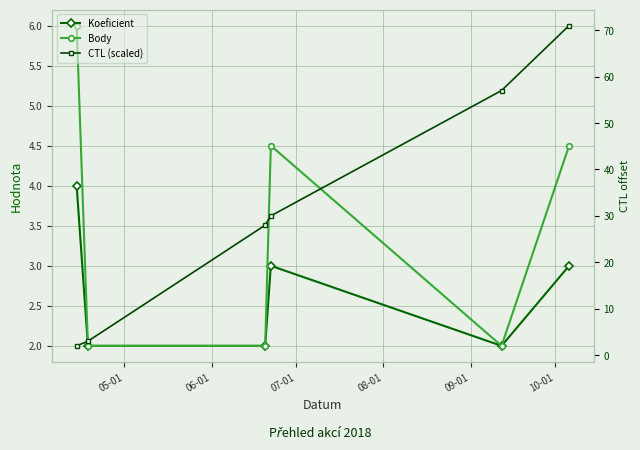

What value does the CTL (scaled) series have at 05-01?

2.0